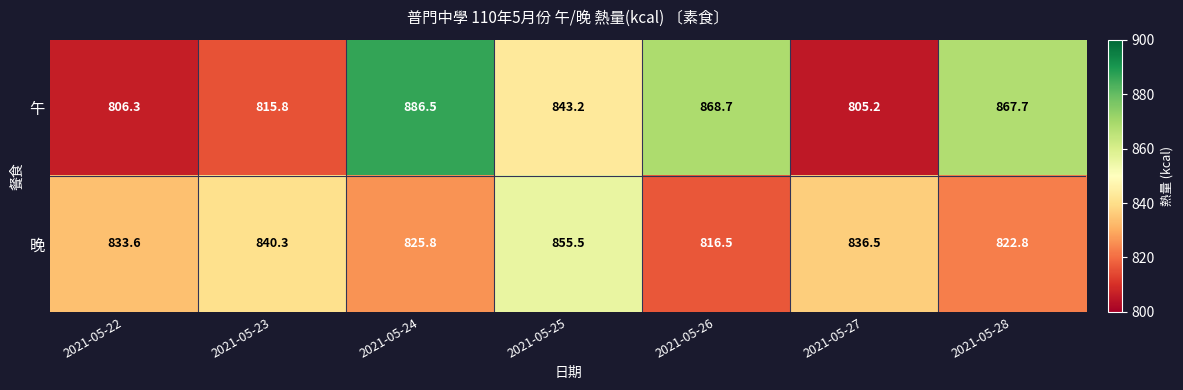

Is it true that 午 equals 1446.3 at 2021-05-28?

False